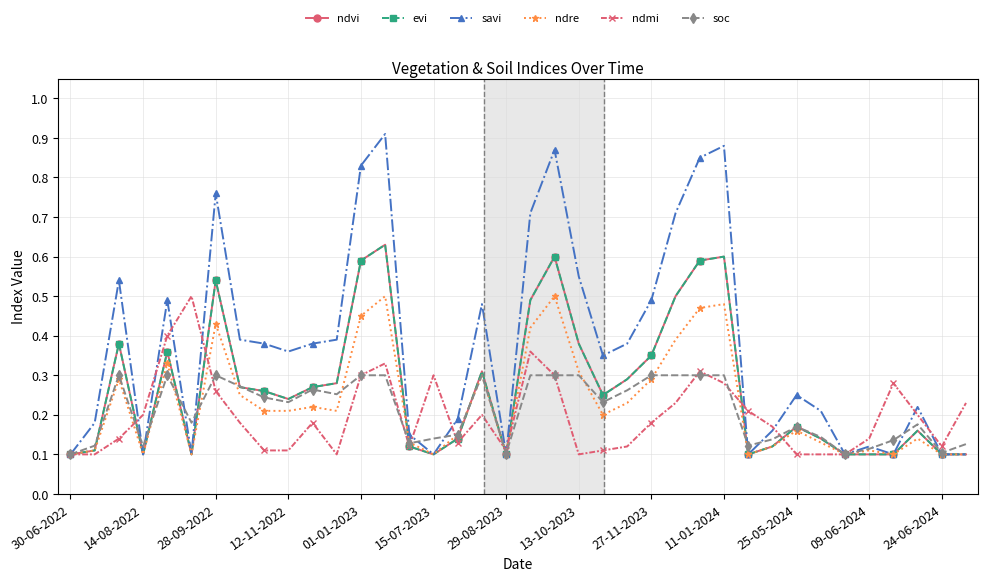

Is this an area chart (filled region under the line)?

No